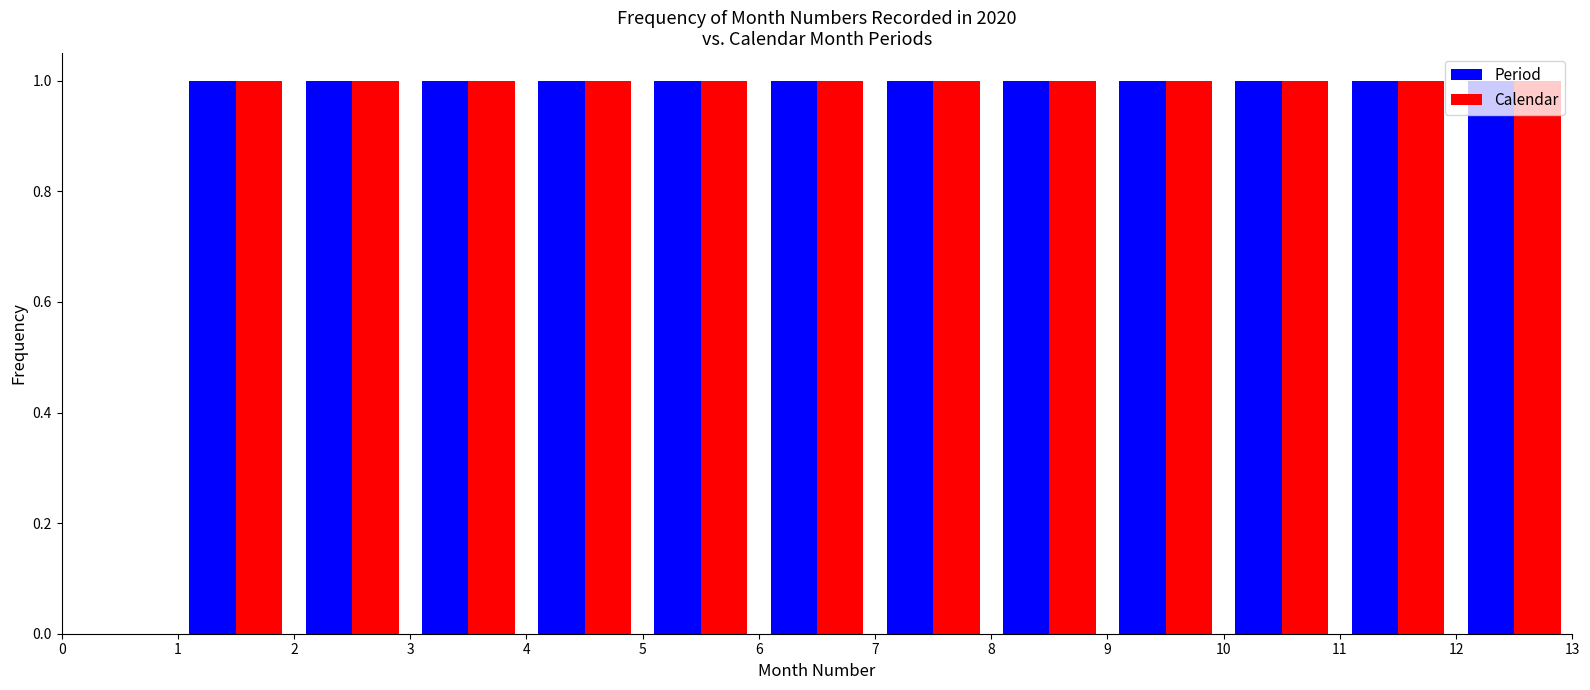

Reading left to right, transcribe this chart: for each range on the x-axis, give the height of each series' bar. The values are not printed on the chart, so give them approximately, as read against the axis.

0 to 1: Period=0	Calendar=0
1 to 2: Period=1	Calendar=1
2 to 3: Period=1	Calendar=1
3 to 4: Period=1	Calendar=1
4 to 5: Period=1	Calendar=1
5 to 6: Period=1	Calendar=1
6 to 7: Period=1	Calendar=1
7 to 8: Period=1	Calendar=1
8 to 9: Period=1	Calendar=1
9 to 10: Period=1	Calendar=1
10 to 11: Period=1	Calendar=1
11 to 12: Period=1	Calendar=1
12 to 13: Period=1	Calendar=1